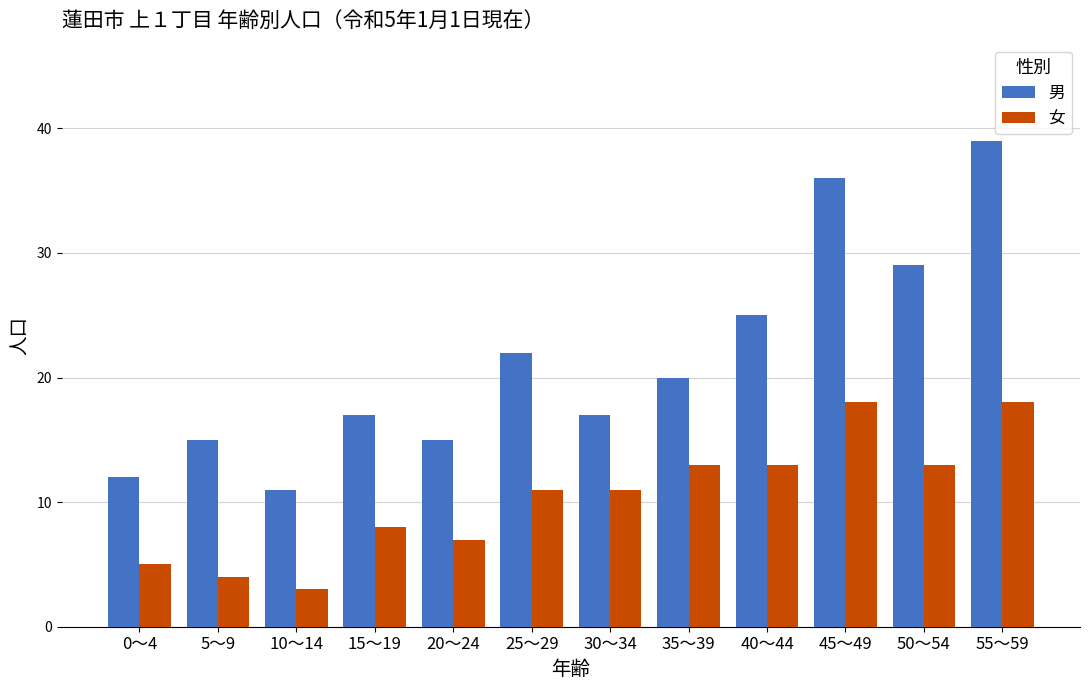

What is the sum of the 男 values at 50～54 and 30～34?

46